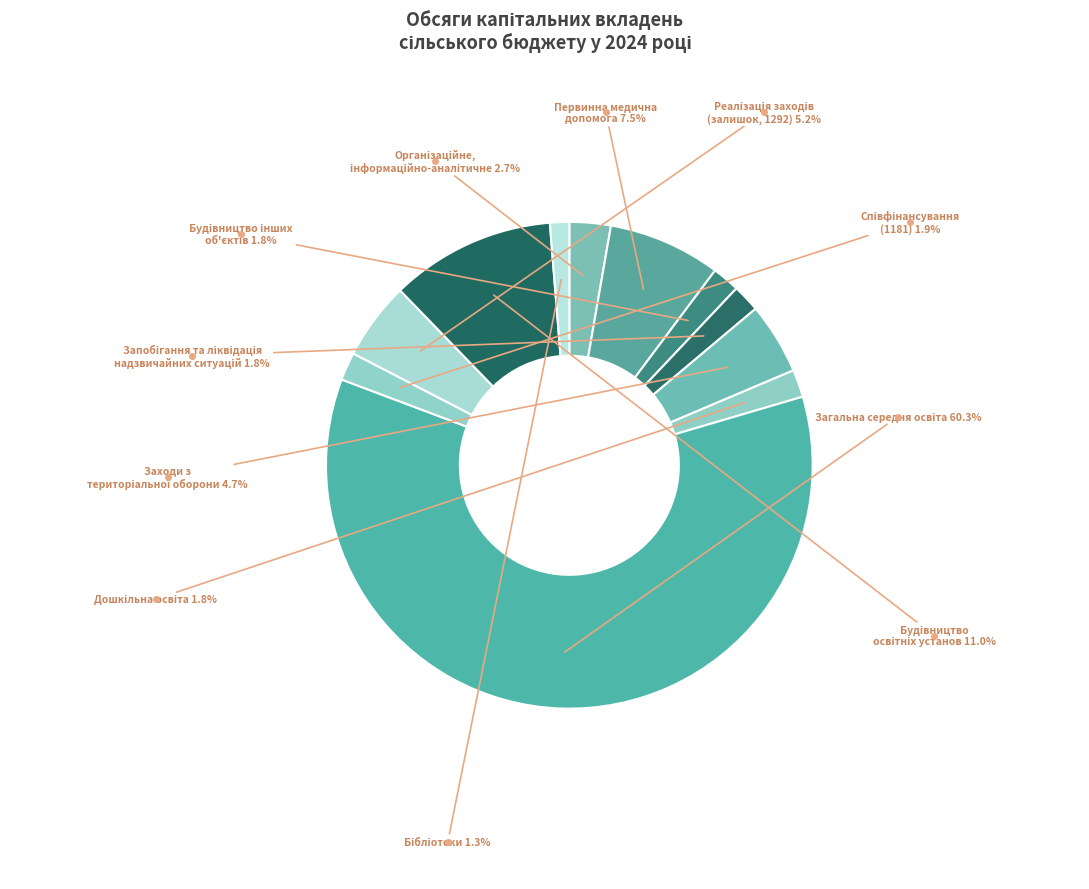

Count the number of slices in the pie.

11